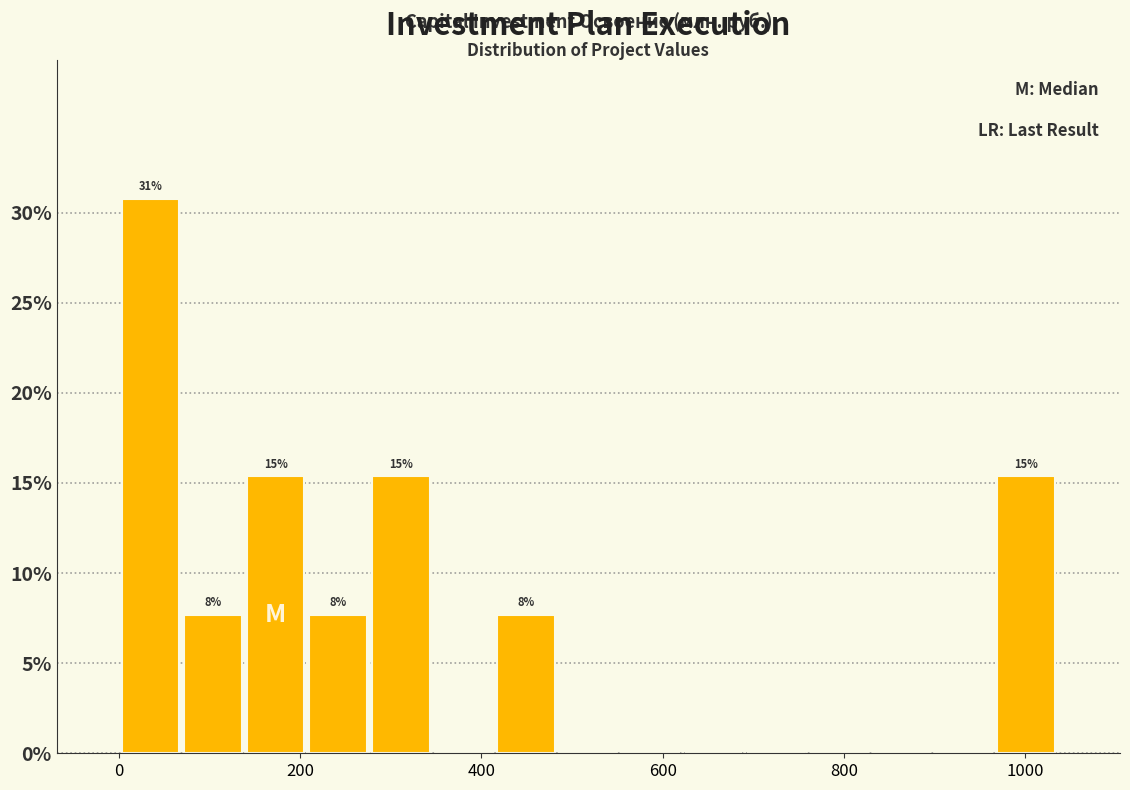

Read against the x-axis, roughly where is the centre of the tallest bar?

40